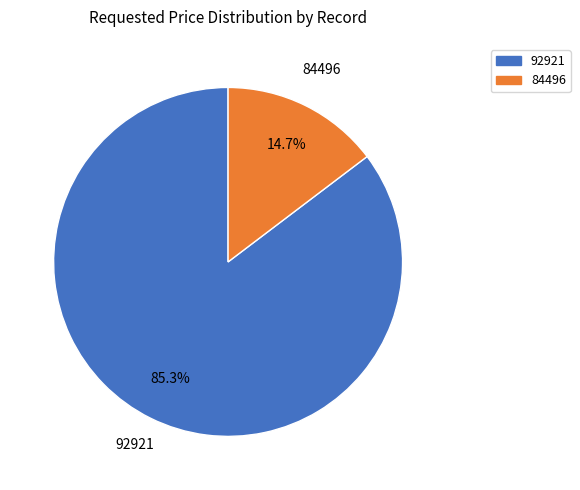

To the nearest percent, what is the difference between the largest and smallest slice percentages?

71%